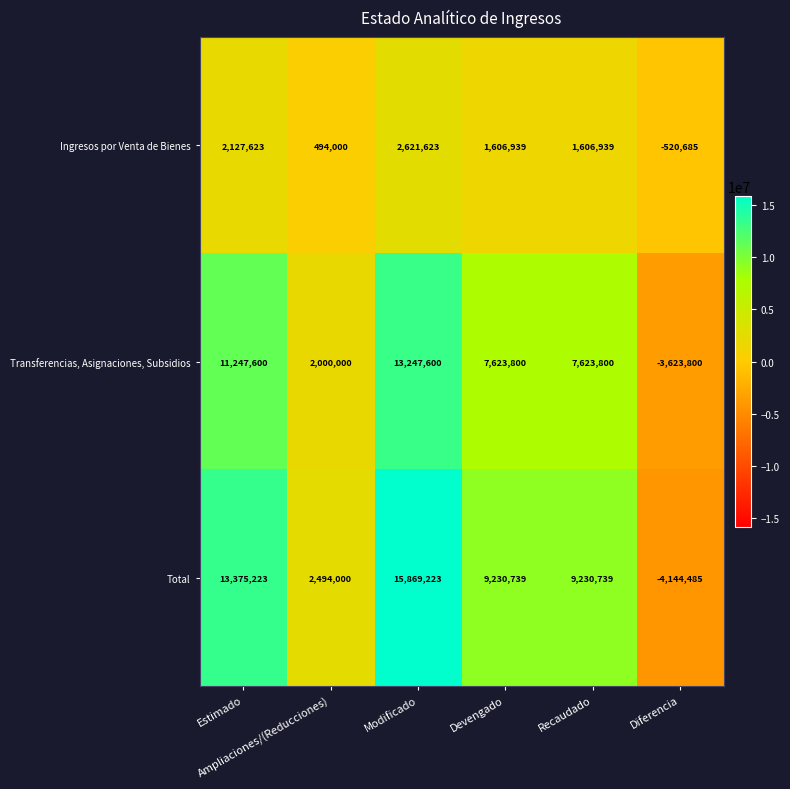

What is the total value across all series at Modificado?

31738446